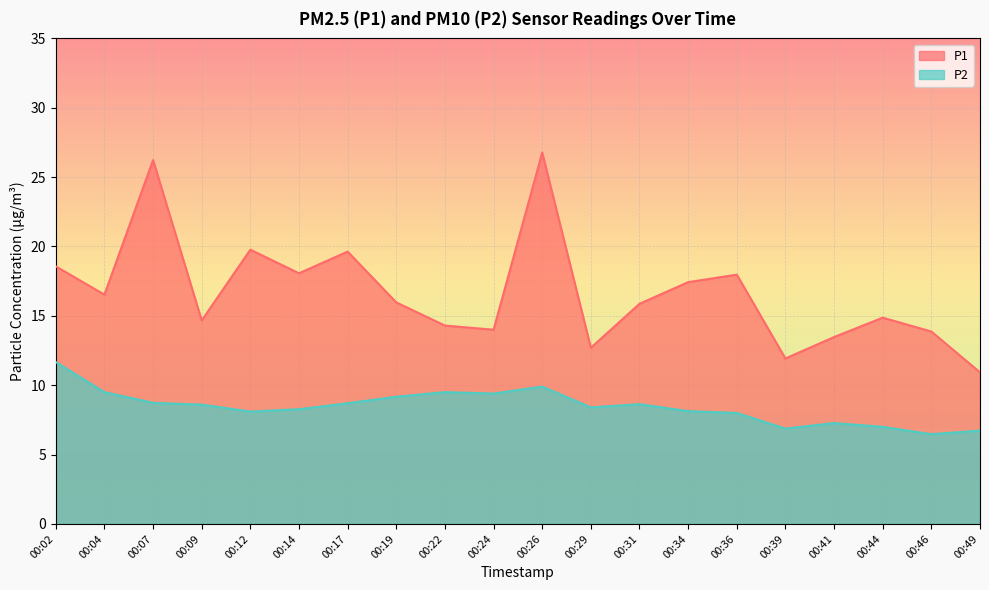

What is the value of the P1 point at the 10th from the left?

14.0